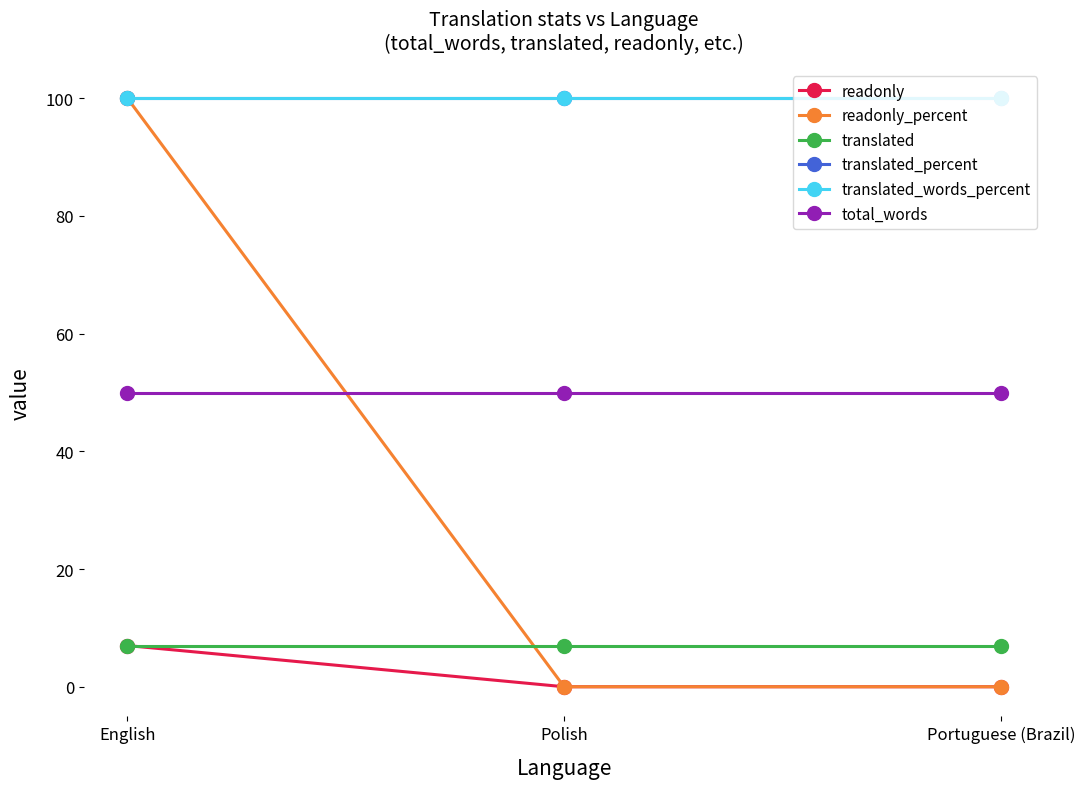

Does the chart have visible grid lines?

No